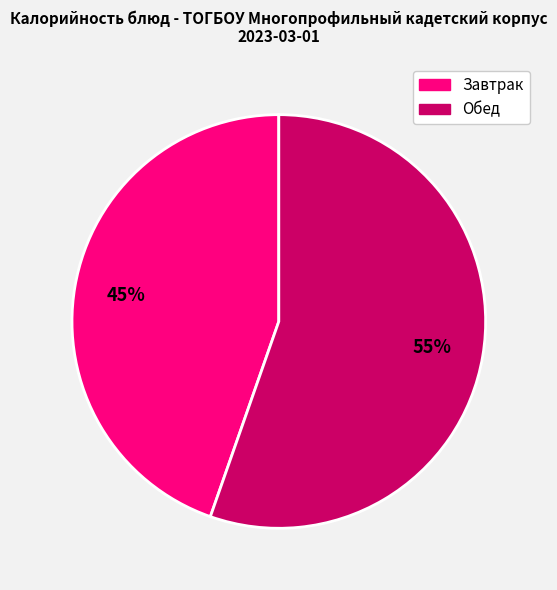

Is there a majority slice in this chart?

Yes